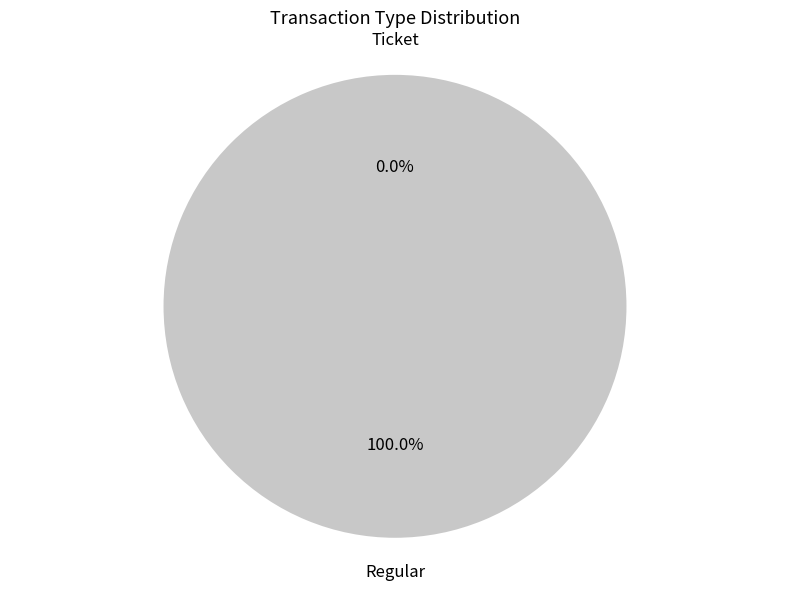

To the nearest percent, what is the combined percentage of Ticket and Regular?

100%